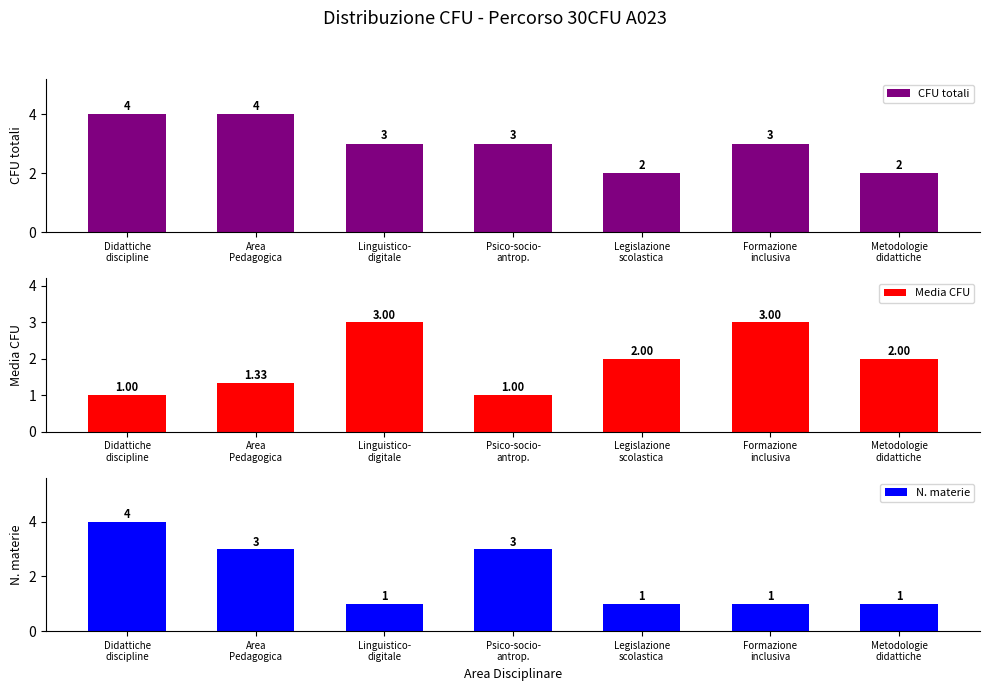

What is the spread (max minus min) of values at Formazione
inclusiva?

2.0